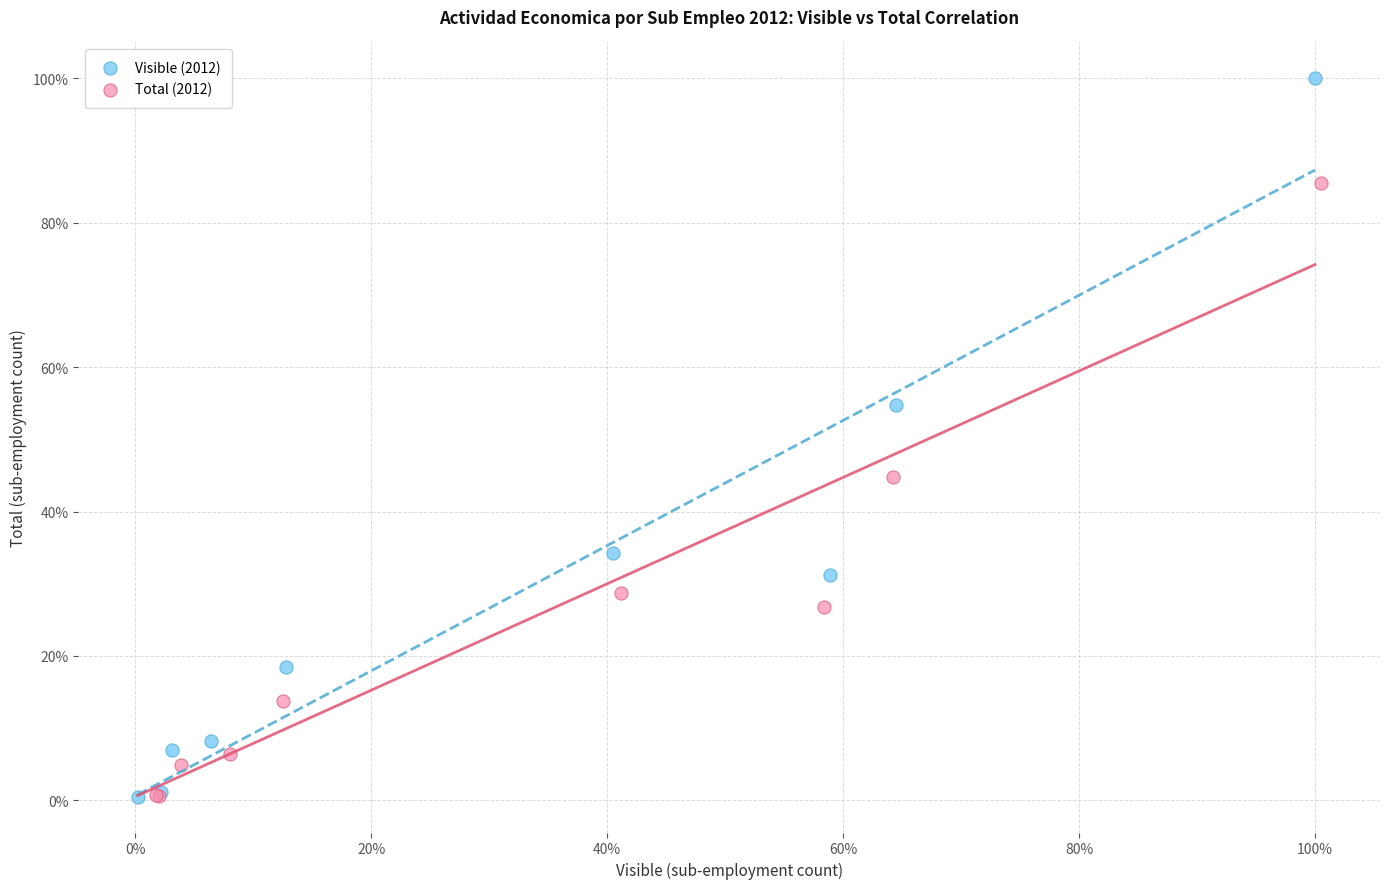

What are all the series names shown in the legend?

Visible (2012), Total (2012)